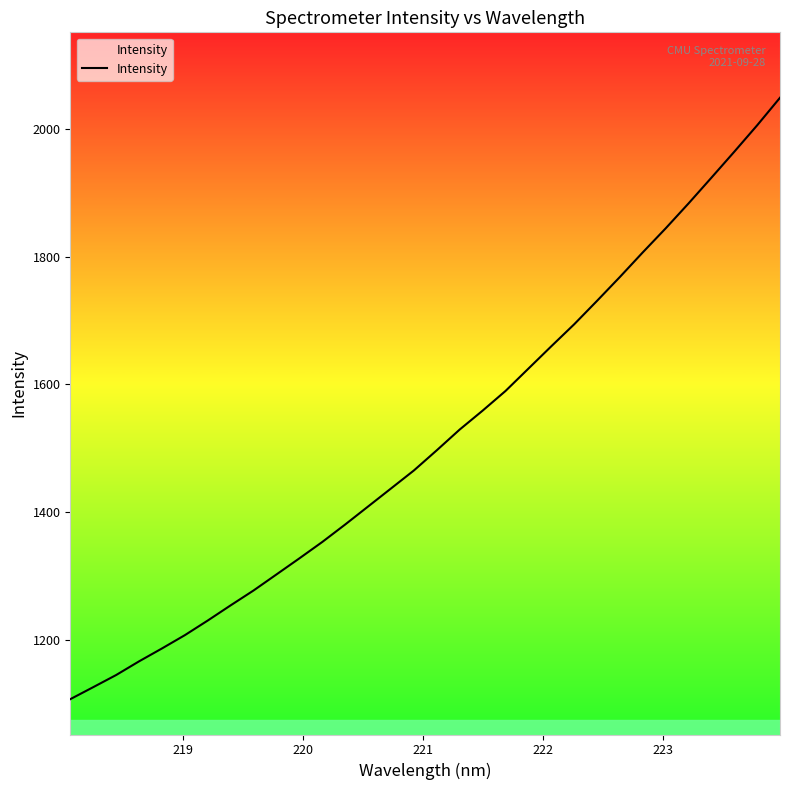

What is the difference between the maximum and minimum values?

942.1